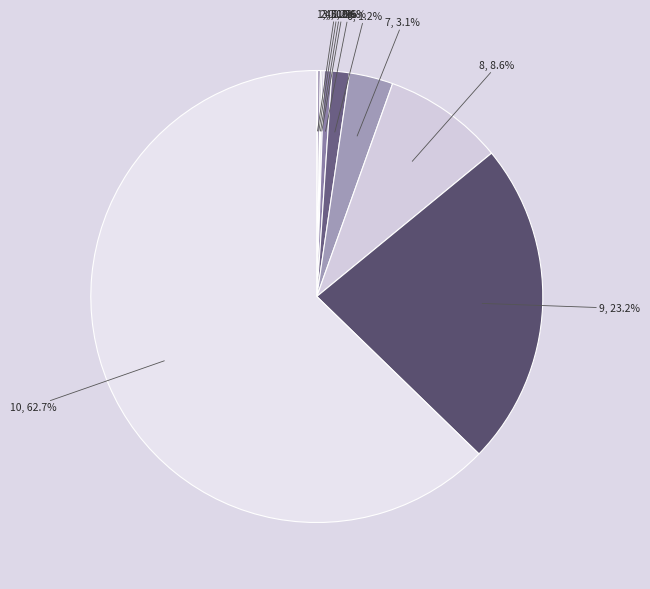

Is there a majority slice in this chart?

Yes